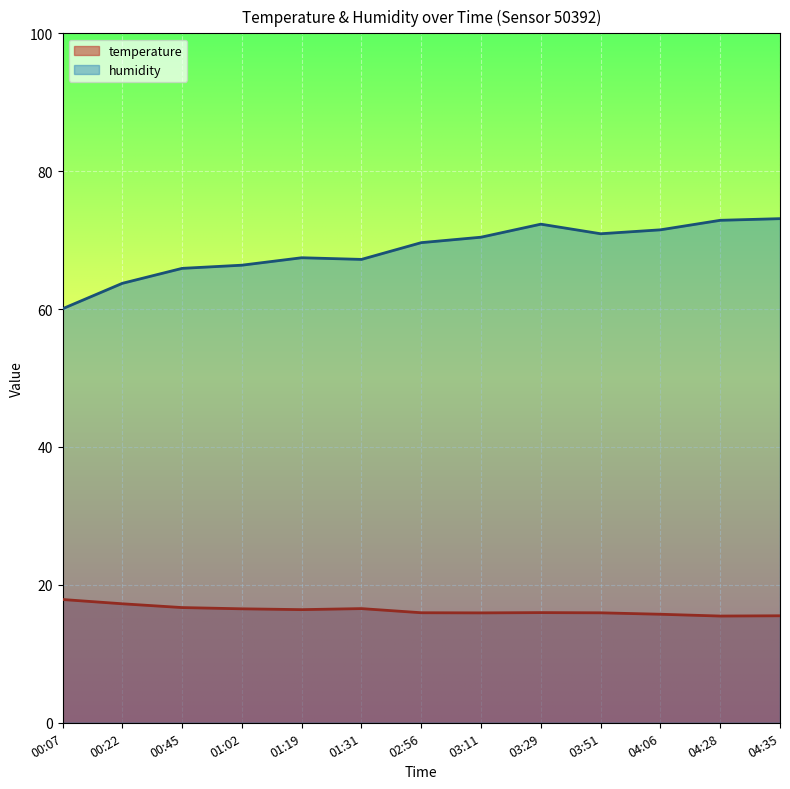

How many lines are shown in the chart?

2